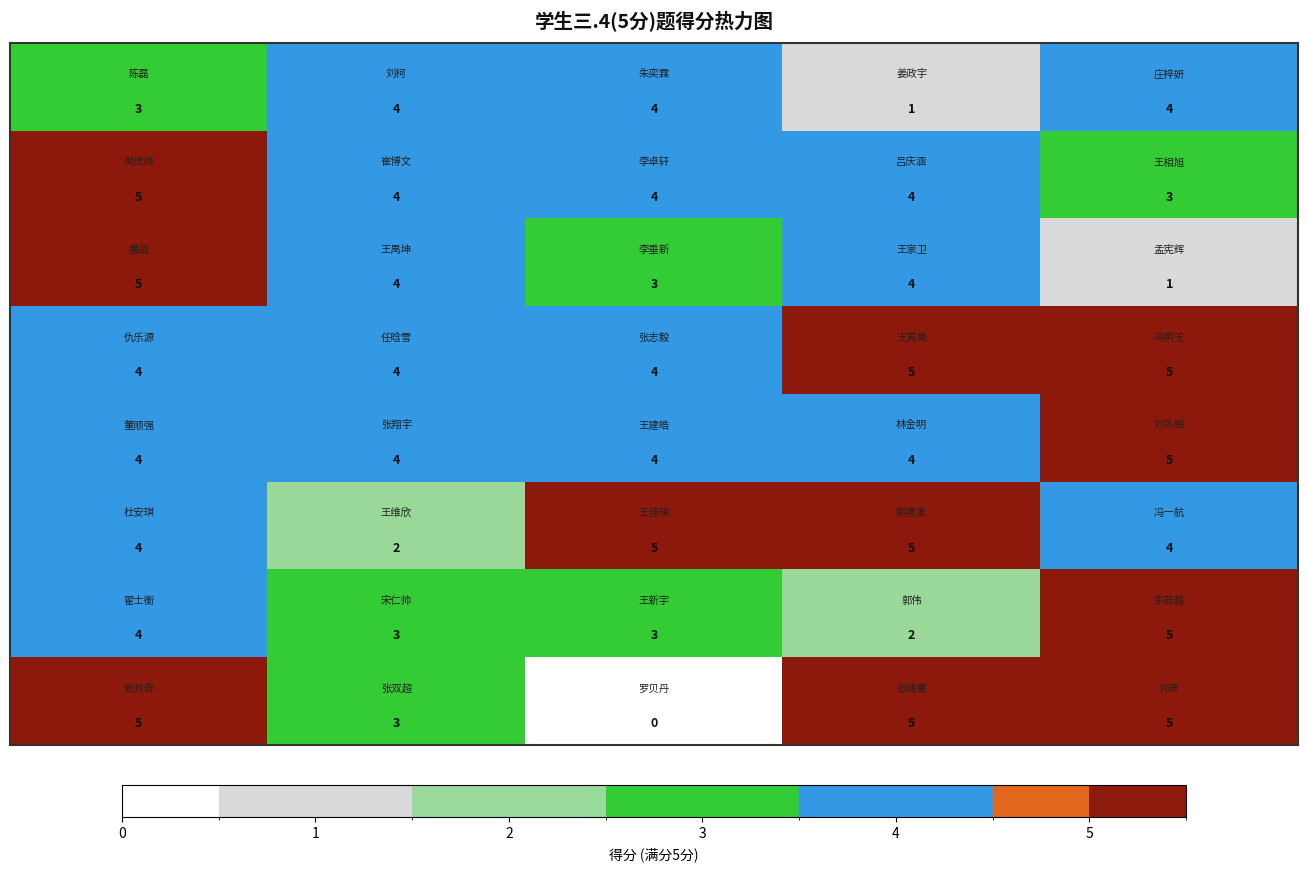

At how many categories does at least one series exceed 2?

5